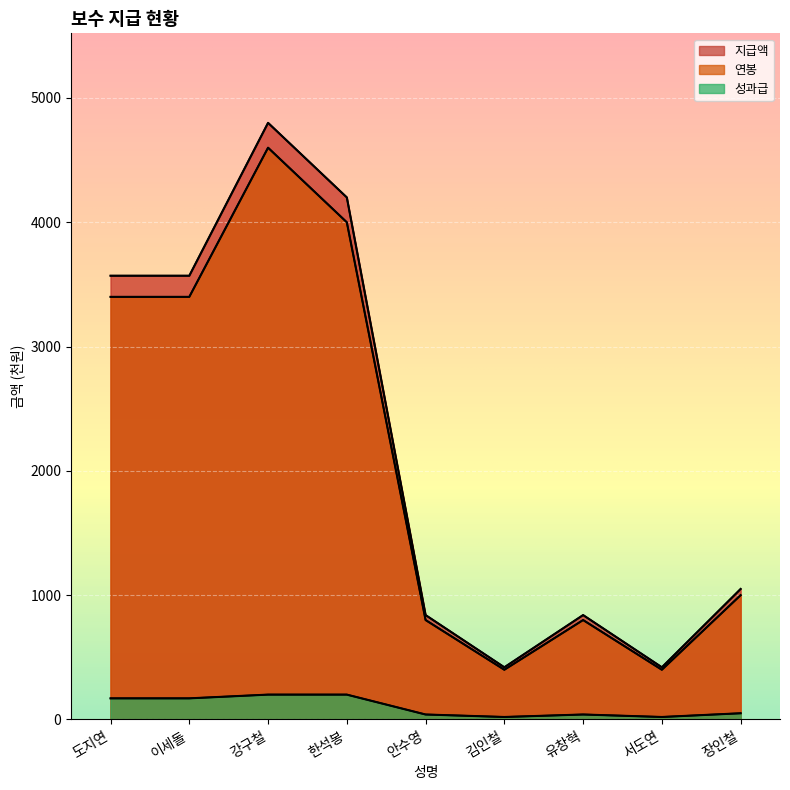

Between 안수영 and 장인철, which series saw the biggest shift?

지급액